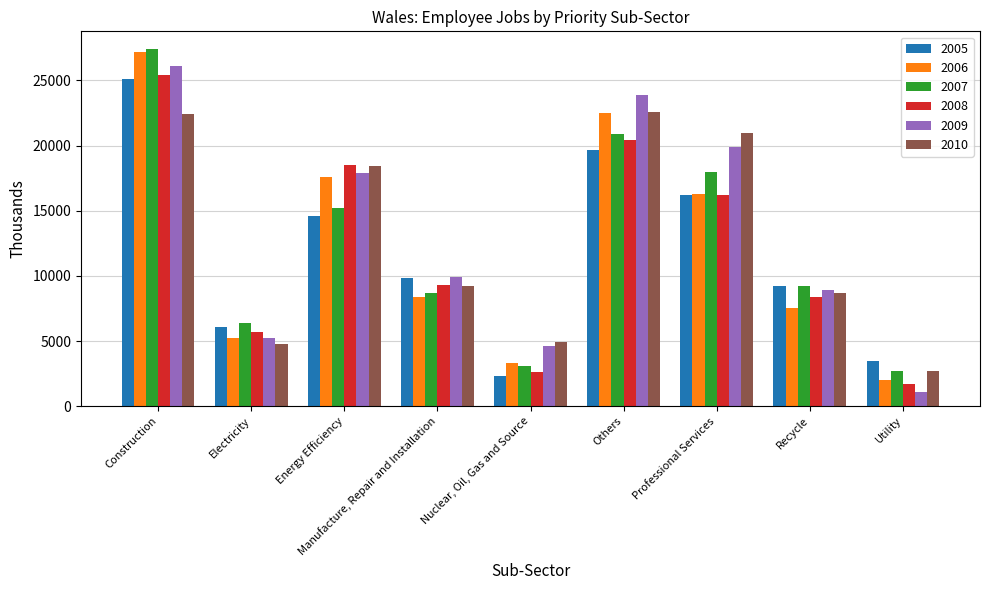

Is the value of 2009 at Energy Efficiency greater than the value of 2007 at Energy Efficiency?

Yes